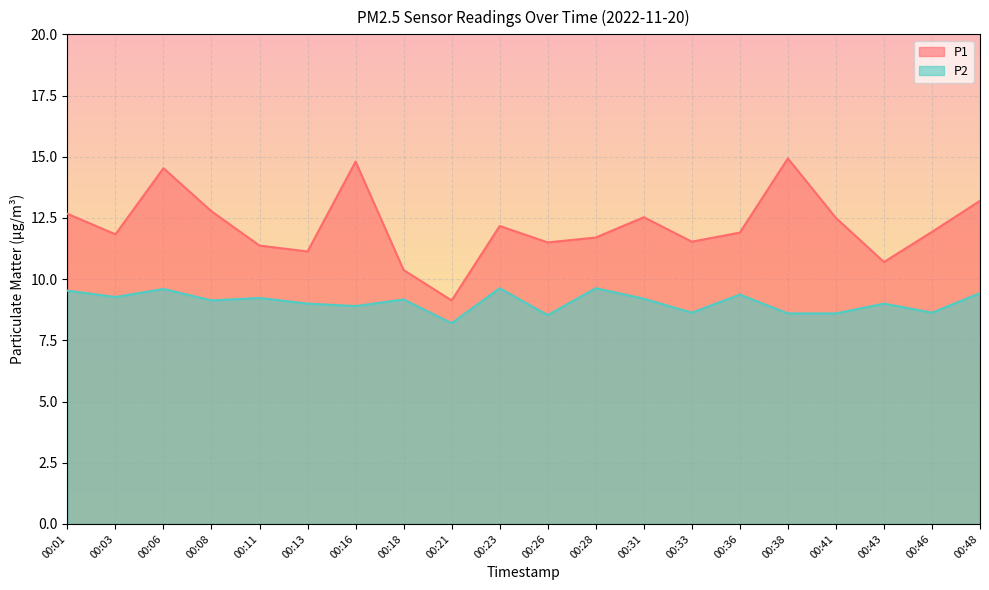

Which has a higher value, 00:38 or 00:08?

00:38